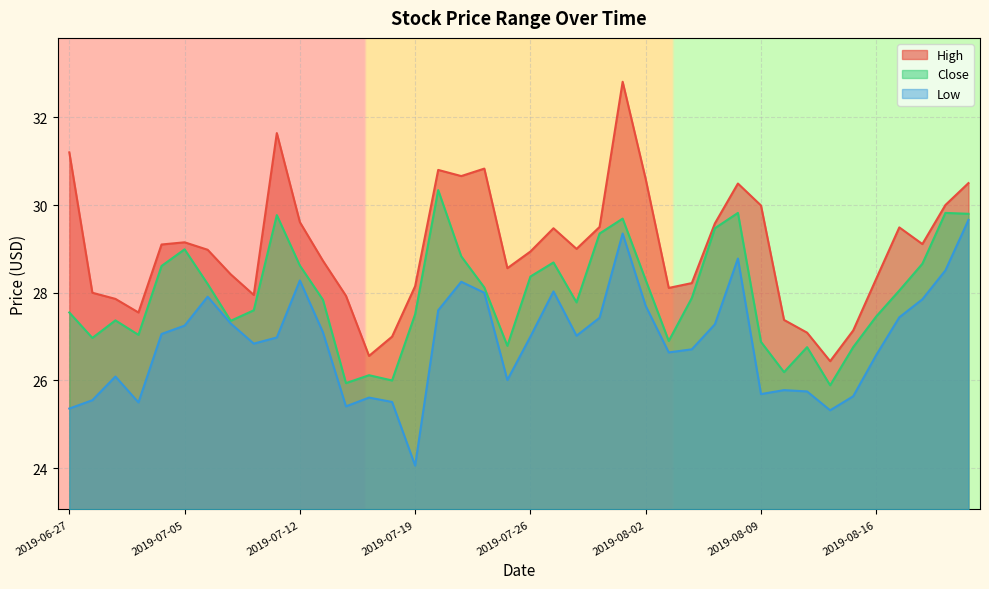

In Low, how many points are higher than both neighbors (excluding endpoints)?

9